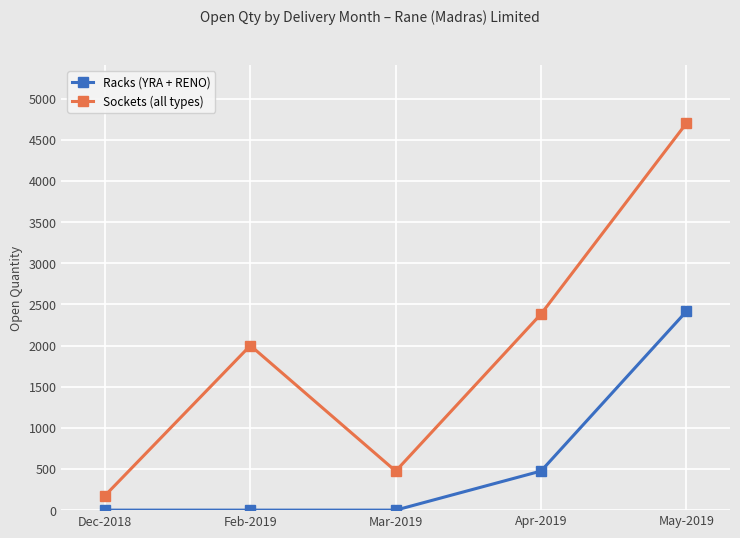

True or false: Racks (YRA + RENO) and Sockets (all types) intersect in this chart.

False